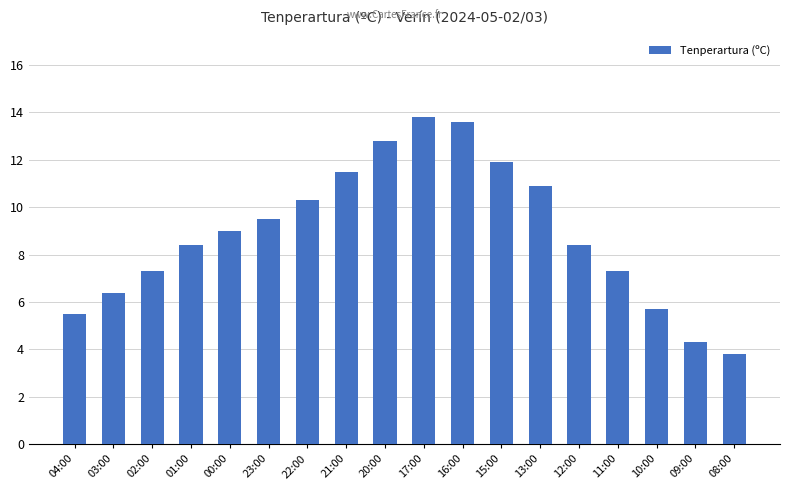

What position from the left is 16:00?

11